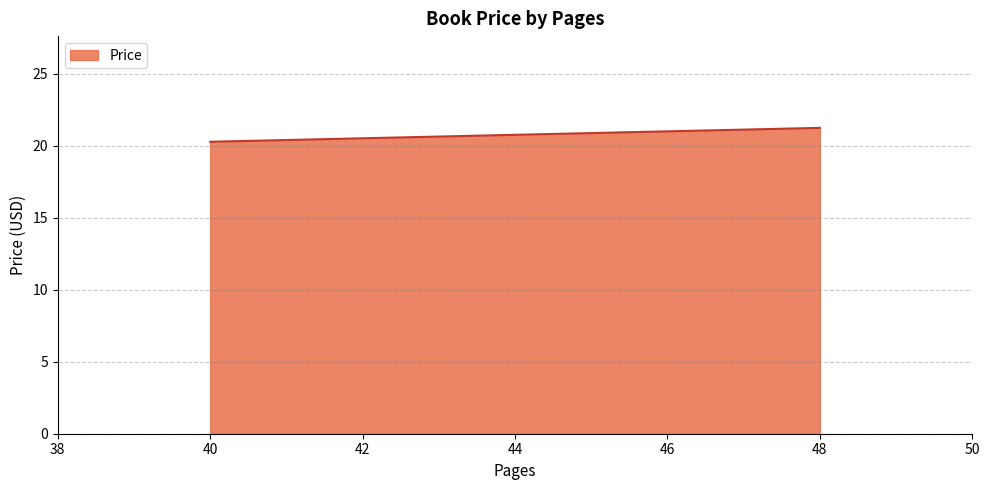

What is the smallest value displayed?

20.3